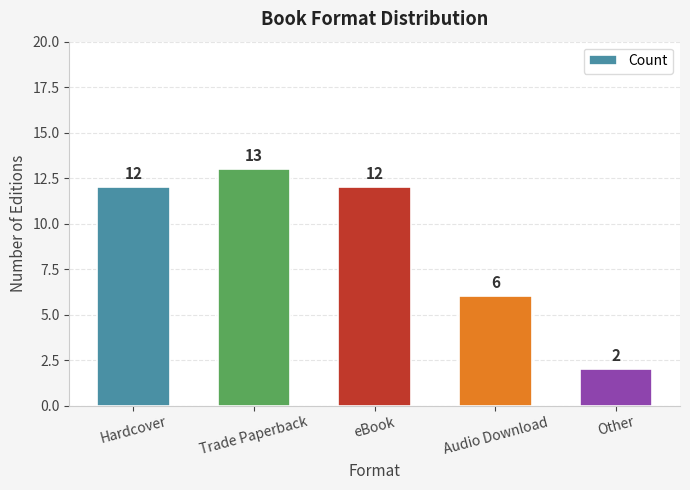

Count the number of categories in the chart.

5